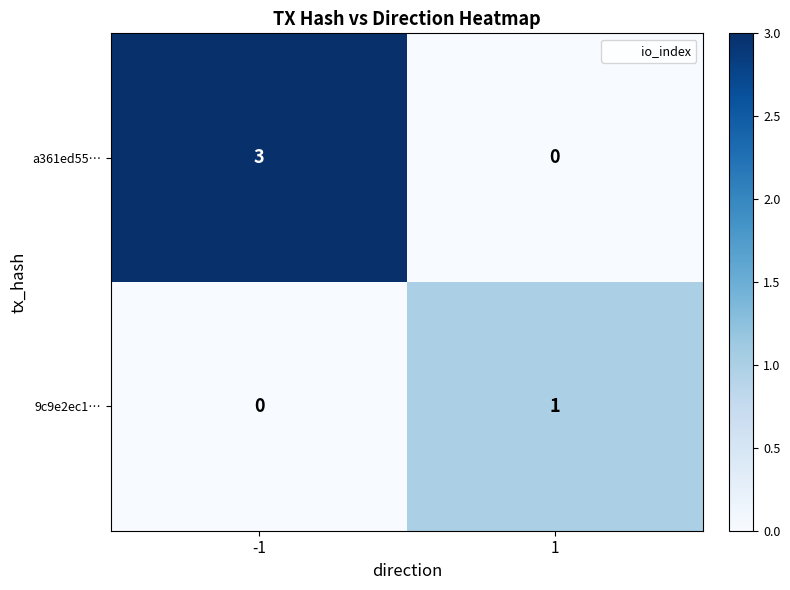

What is the difference between the a361ed55… values at -1 and 1?

3